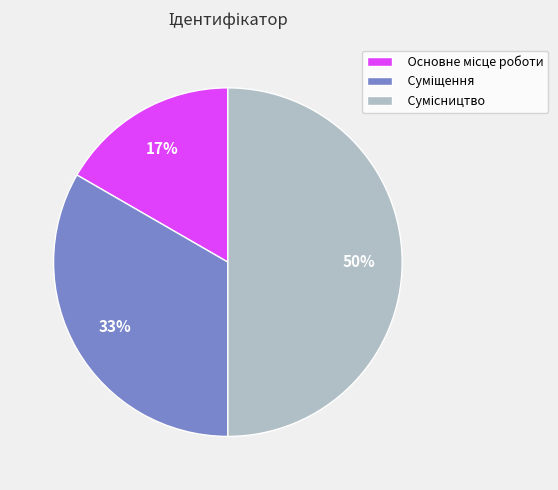

To the nearest percent, what is the average slice percentage?

33%